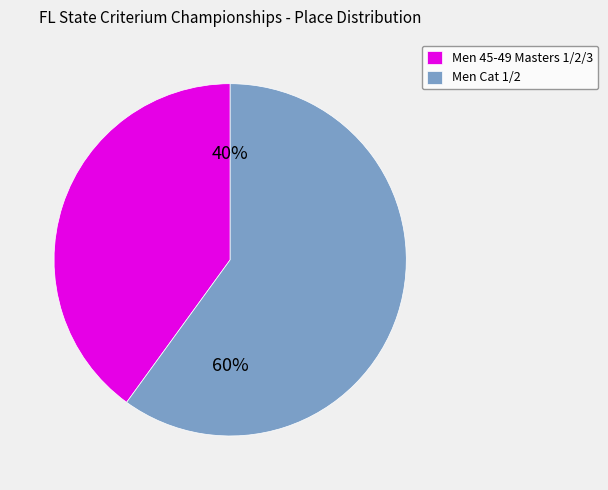

Is it true that Men Cat 1/2 is 47% of the pie?

False